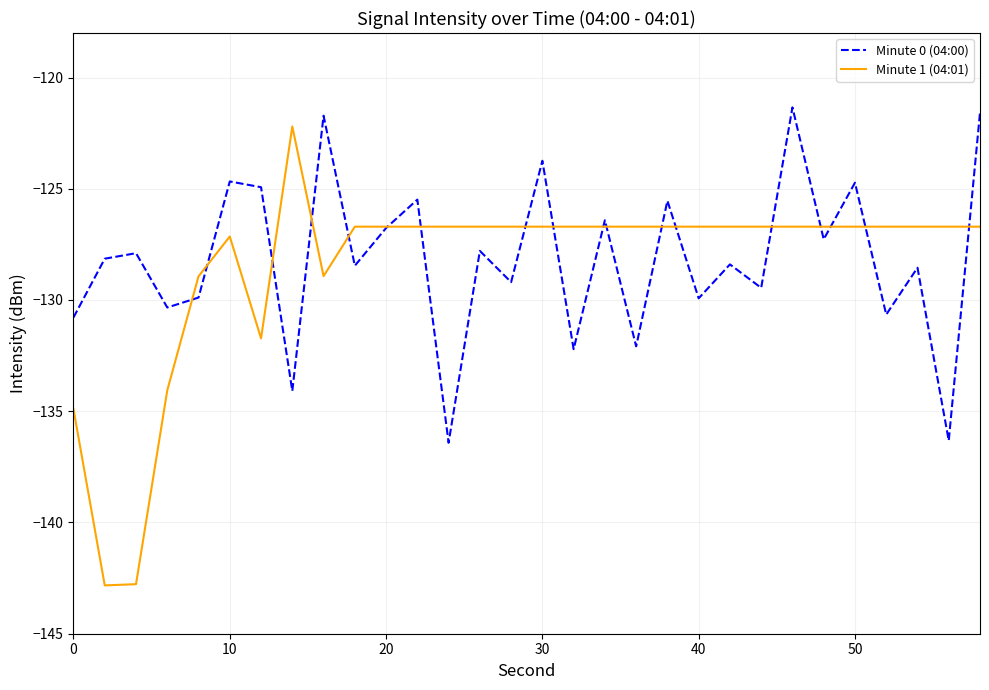

How many intersections are there between Minute 1 (04:01) and Minute 0 (04:00)?

18